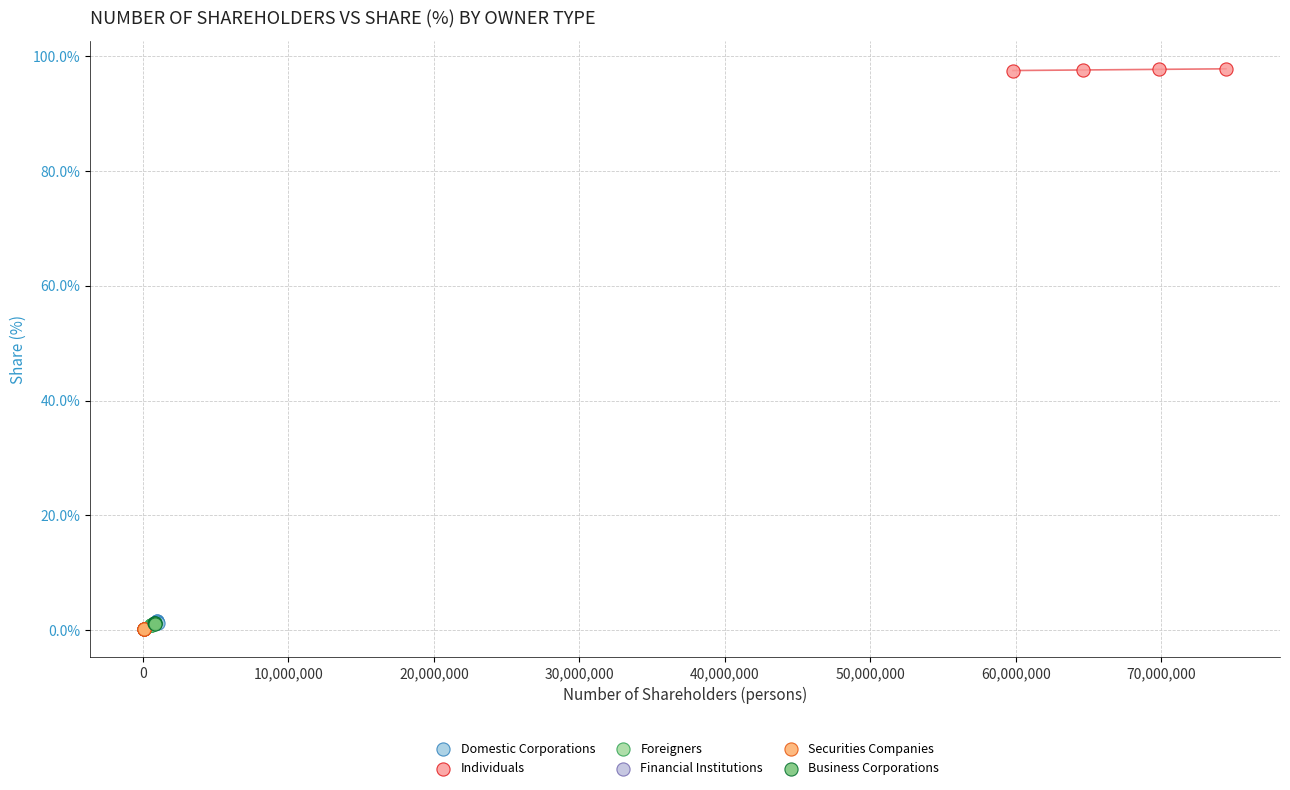

Which series reaches the maximum Y coordinate?

Individuals